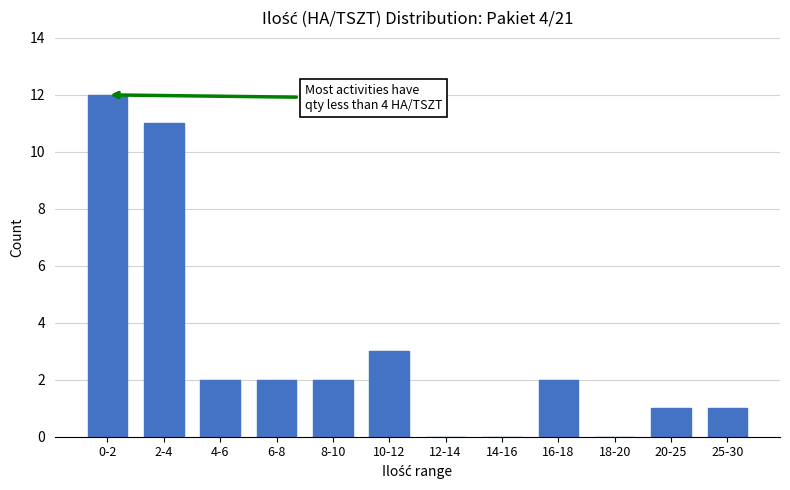

Reading left to right, list all the values displayed in this chart.

0-2=12	2-4=11	4-6=2	6-8=2	8-10=2	10-12=3	12-14=0	14-16=0	16-18=2	18-20=0	20-25=1	25-30=1